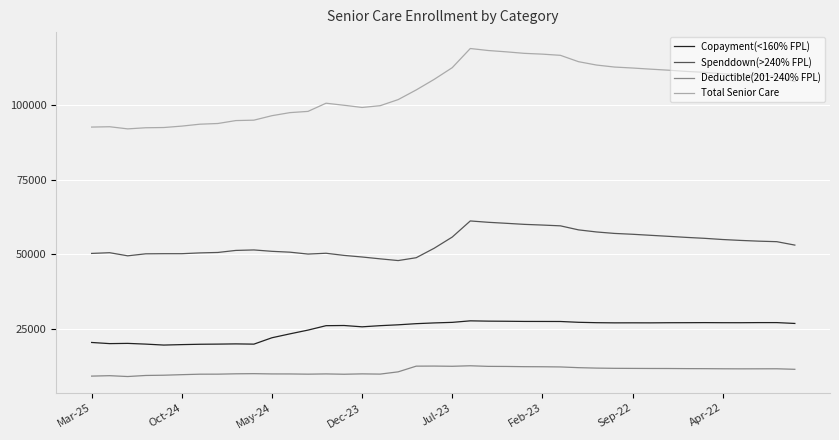

Which series has the largest total across all categories?

Total Senior Care